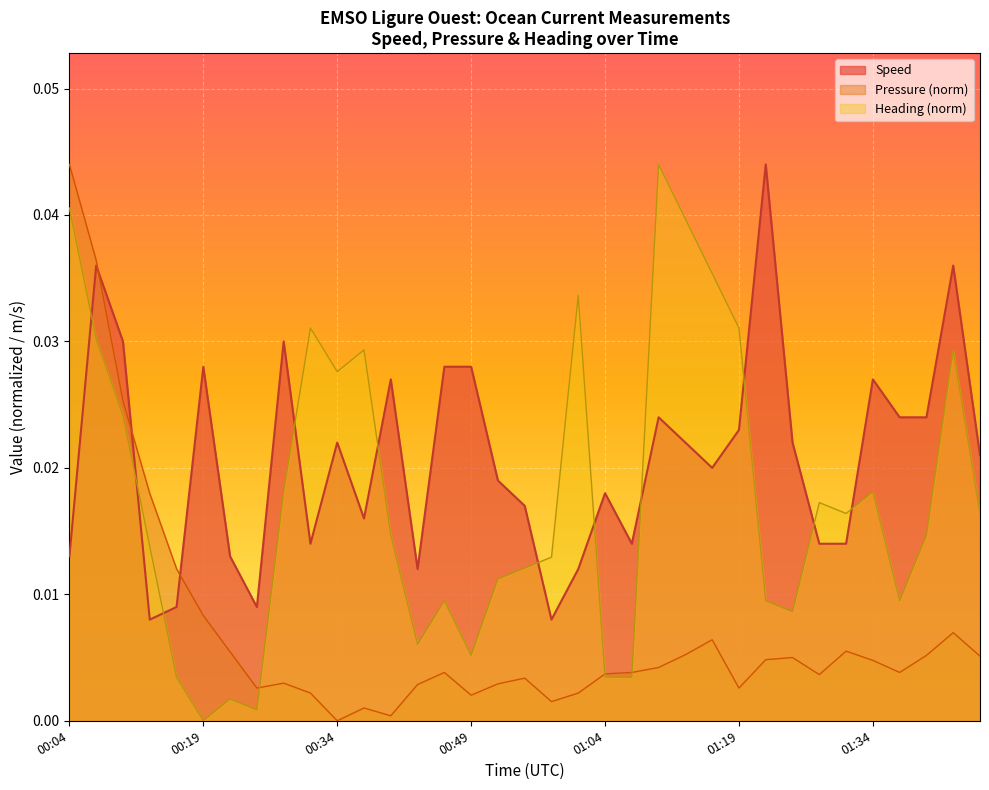

Which series has the largest total across all categories?

Speed